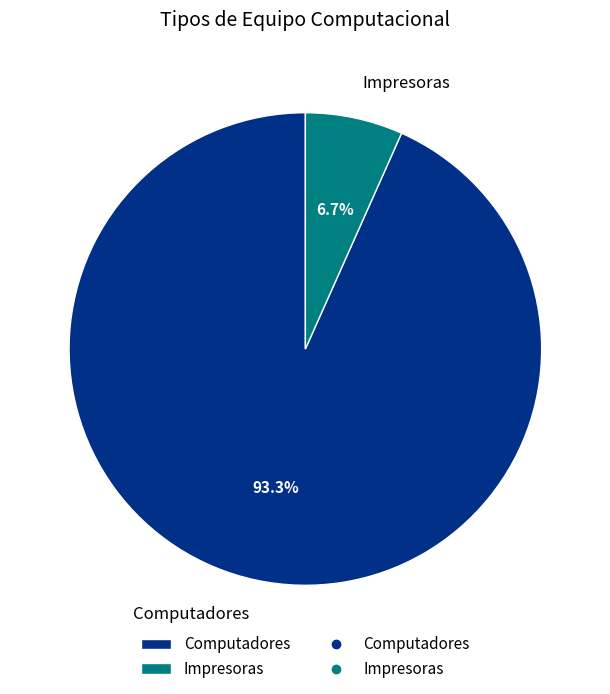

To the nearest percent, what is the difference between the Computadores and Impresoras slice percentages?

87%